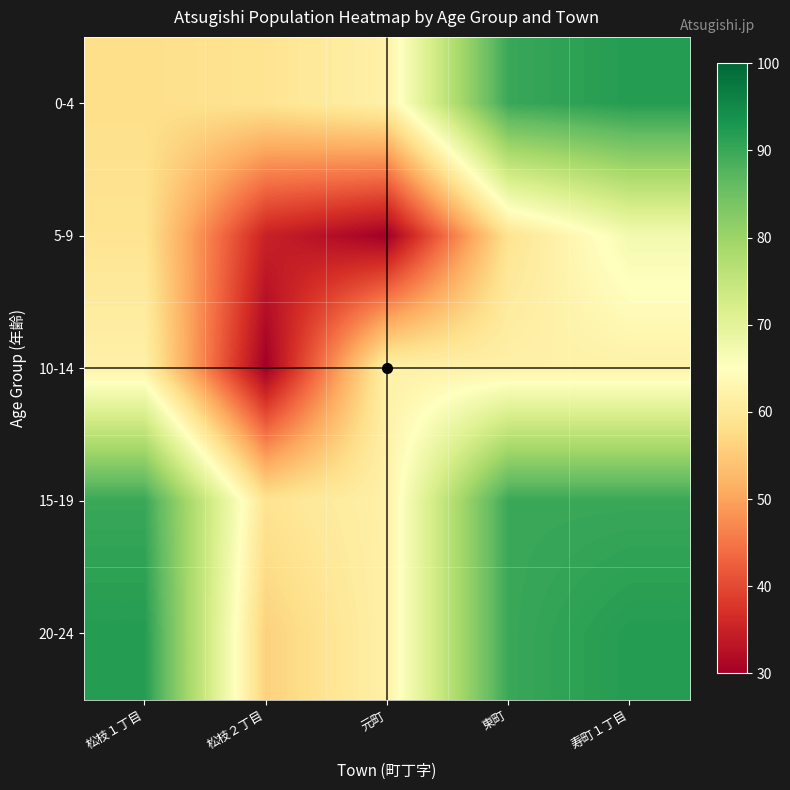

What is the spread (max minus min) of values at 松枝１丁目?

34